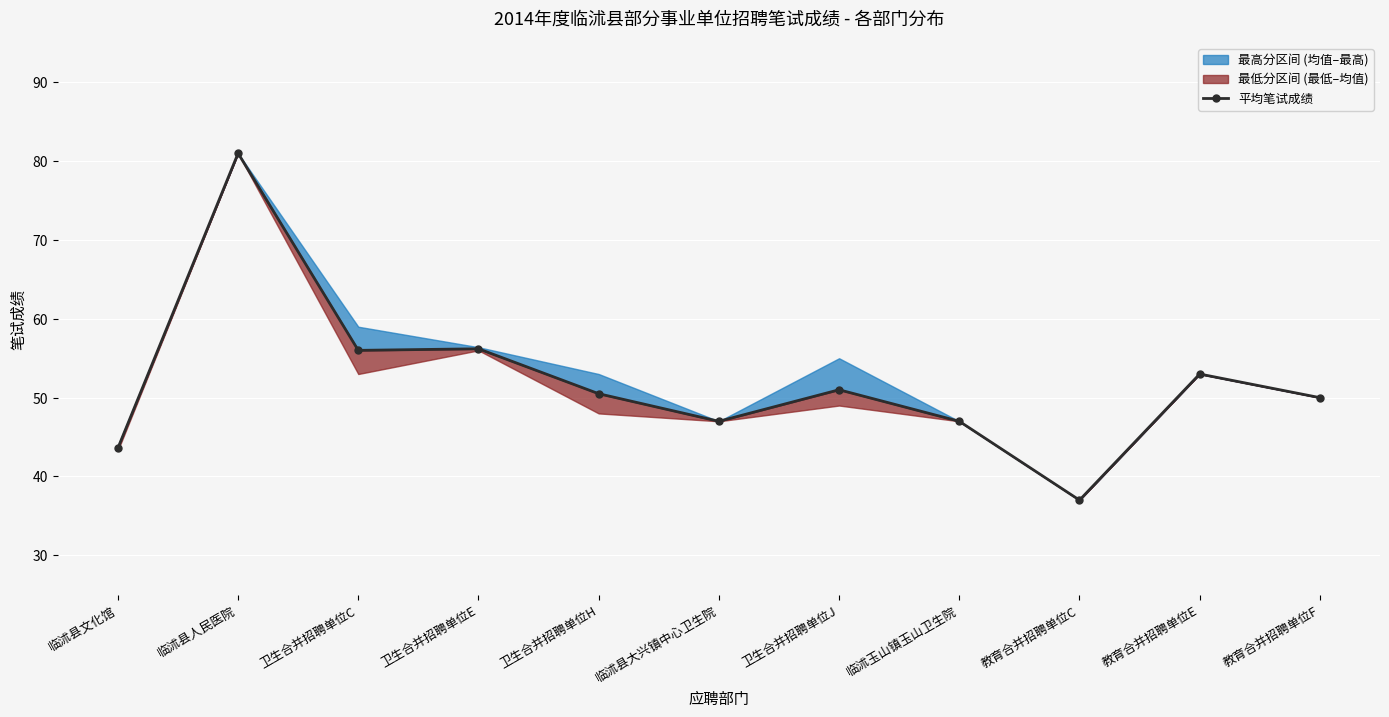

The chart shows a value of 30.9 at 卫生合并招聘单位J. True or false?

False